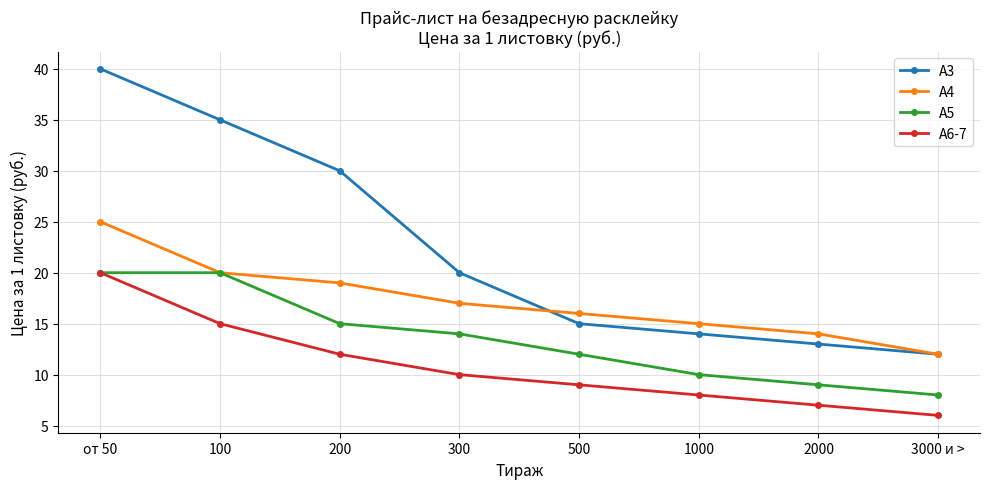

Reading left to right, extract all data points from this chart.

А3: от 50=40	100=35	200=30	300=20	500=15	1000=14	2000=13	3000 и >=12
А4: от 50=25	100=20	200=19	300=17	500=16	1000=15	2000=14	3000 и >=12
А5: от 50=20	100=20	200=15	300=14	500=12	1000=10	2000=9	3000 и >=8
А6-7: от 50=20	100=15	200=12	300=10	500=9	1000=8	2000=7	3000 и >=6